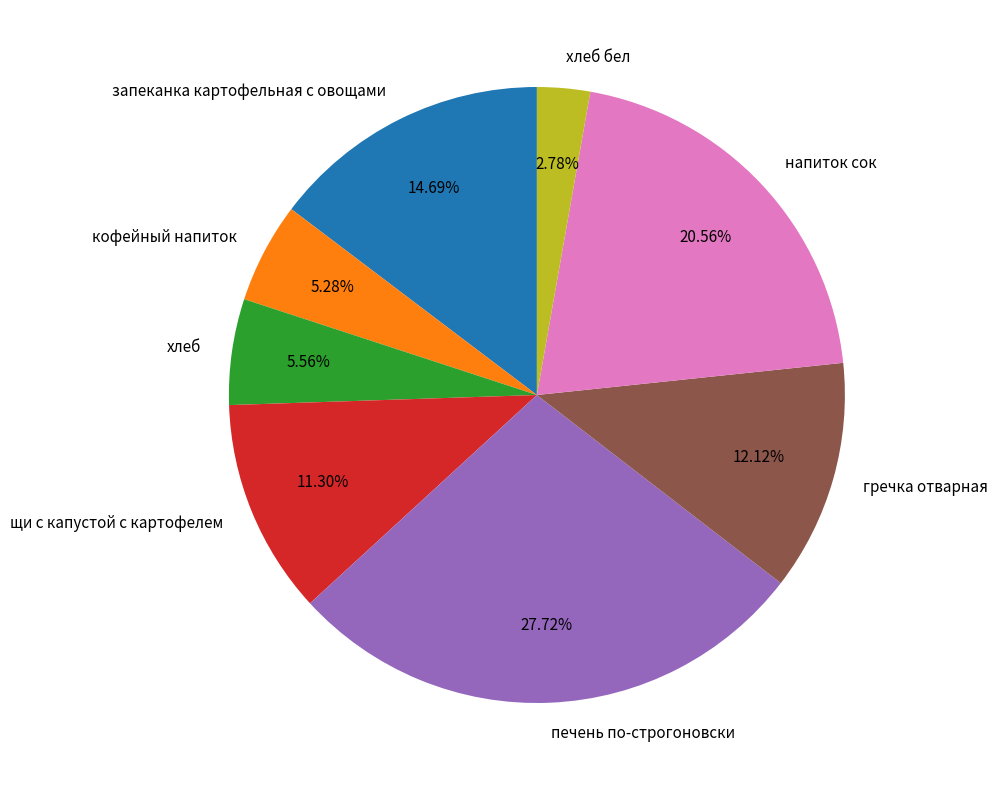

Is there any slice that represents more than half of the pie?

No